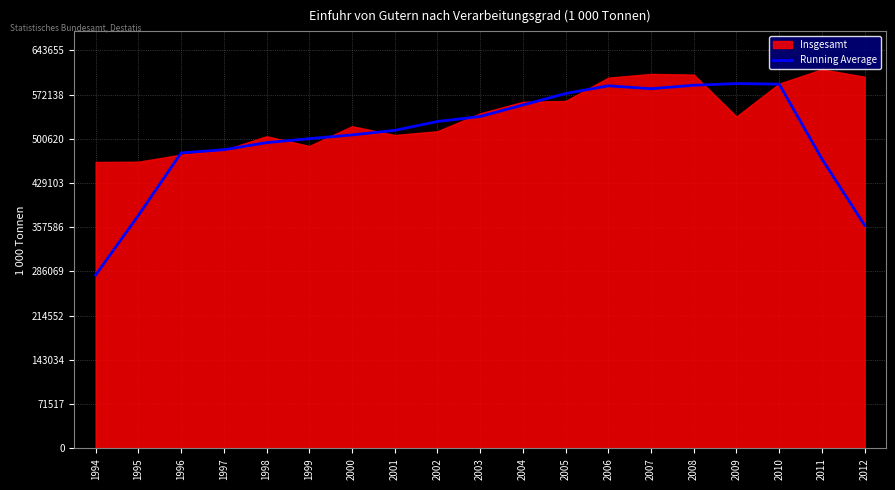

What value does the data have at 2007?

581584.4